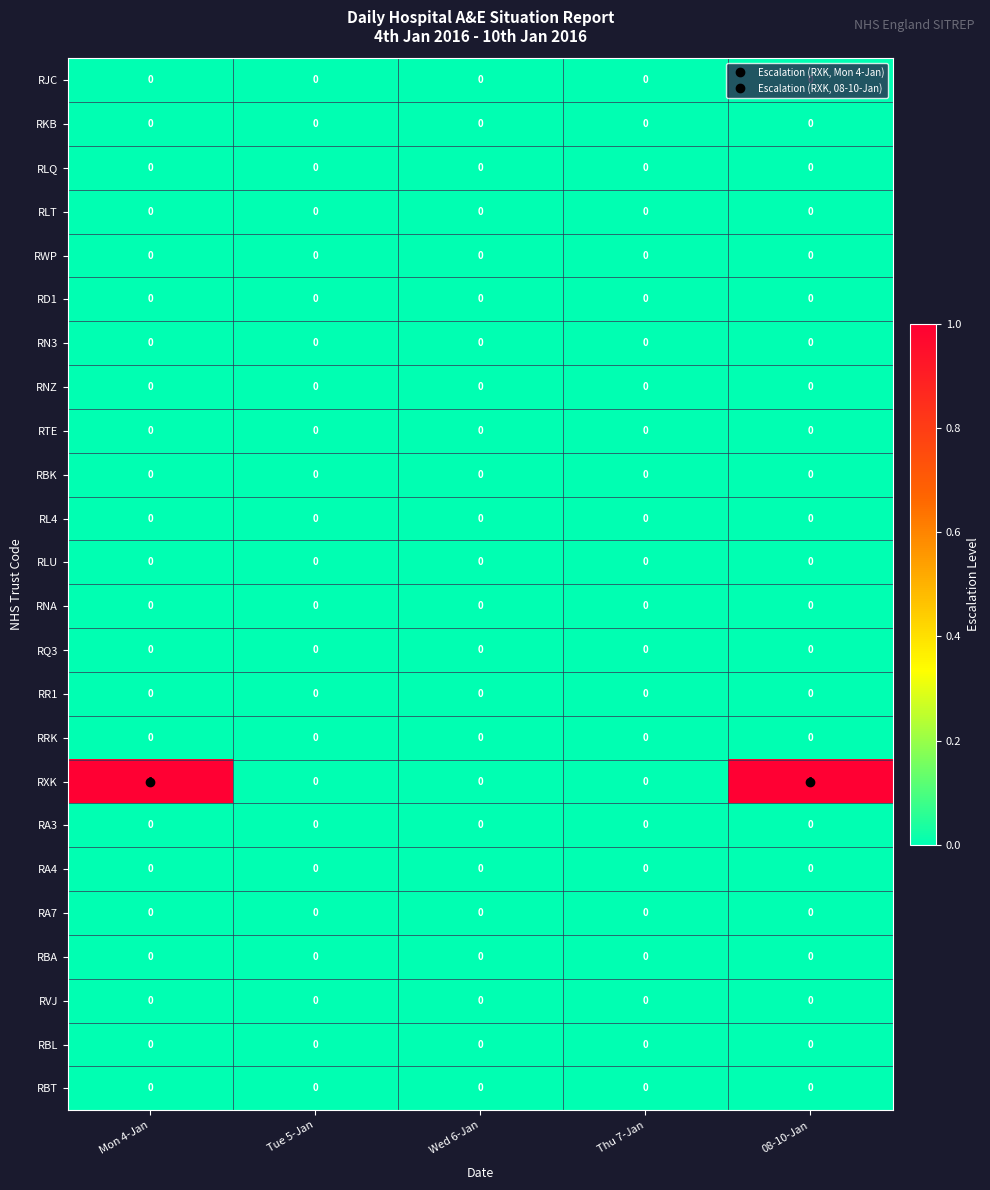

True or false: RL4 has a value of 0 at 08-10-Jan.

True